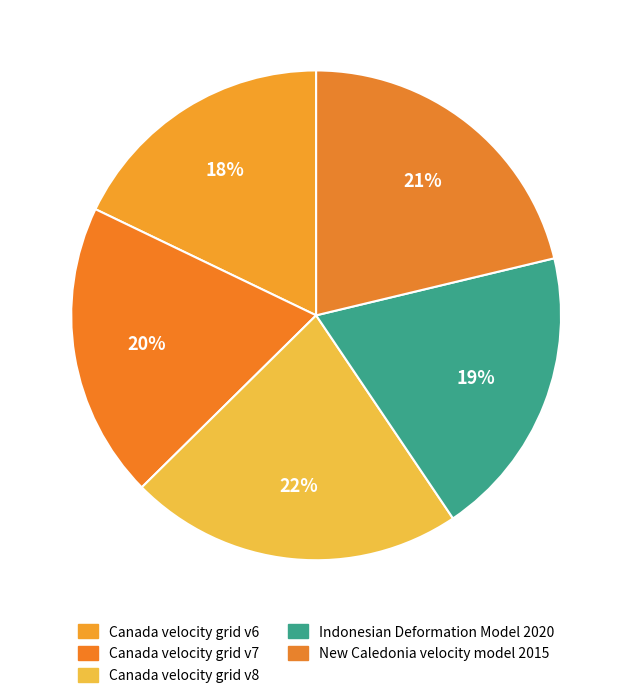

What percentage is the Indonesian Deformation Model 2020 slice, to the nearest percent?

19%